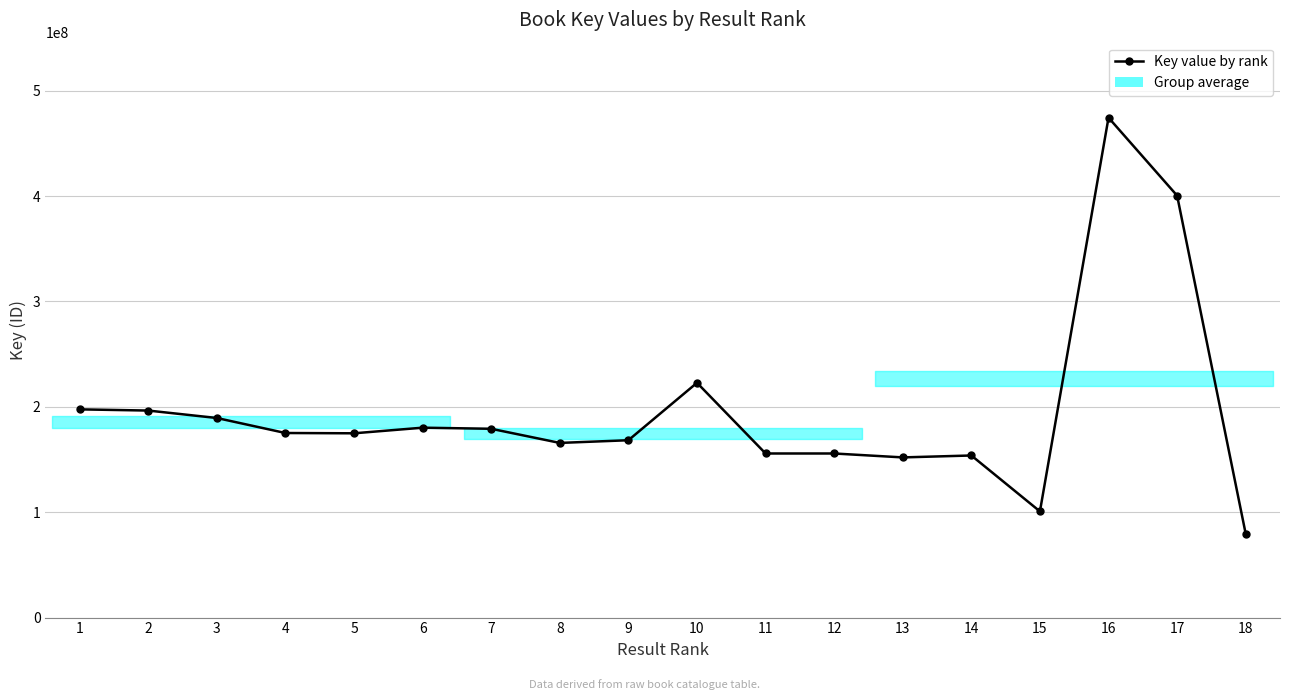

What is the minimum value shown in the chart?

79472058